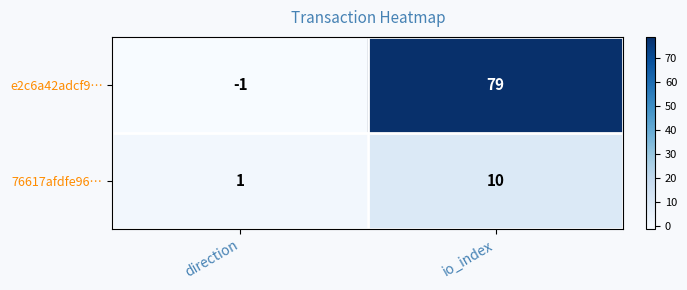

How many data points does each series have?

2